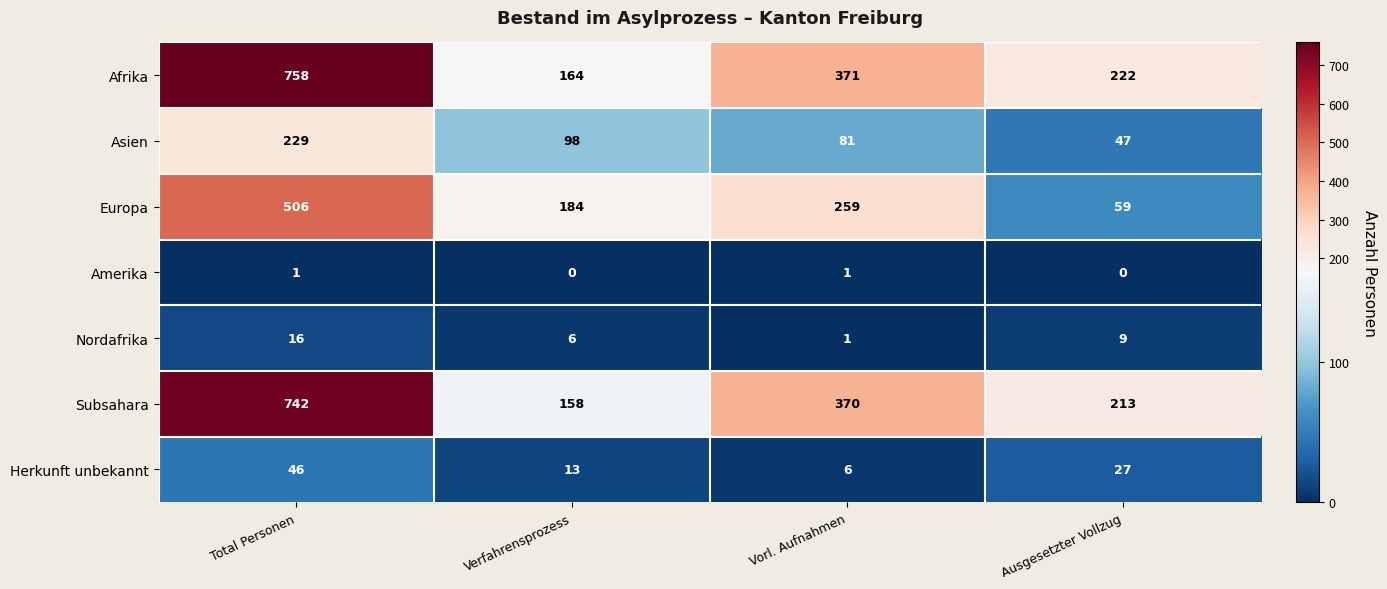

At which label does Asien first exceed 98?

Total Personen